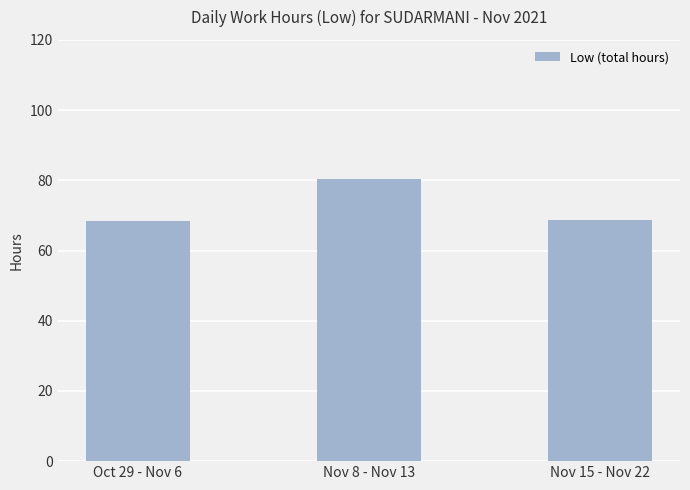

Which label corresponds to the largest value in the chart?

Nov 8 - Nov 13